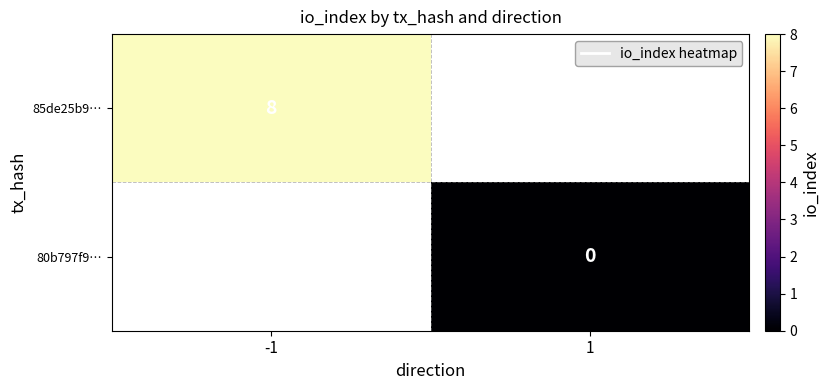

The 85de25b9… series shows 8 at -1. True or false?

True